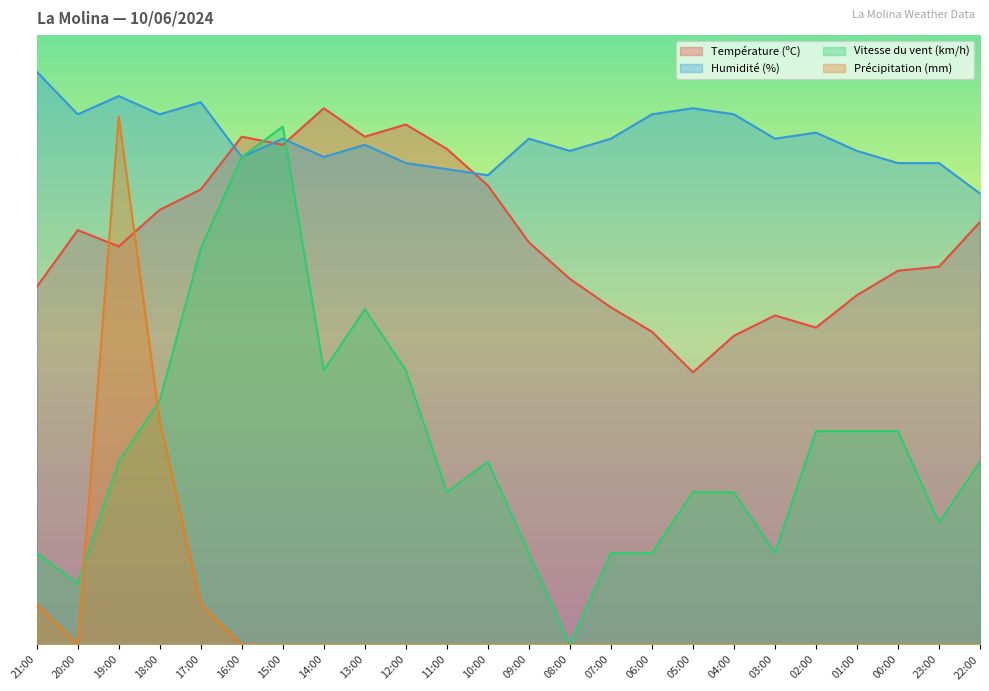

Reading left to right, what are all the values shown in this chart?

Température (ºC): 21:00=58.7	20:00=68.0	19:00=65.3	18:00=71.3	17:00=74.7	16:00=83.3	15:00=82.0	14:00=88.0	13:00=83.3	12:00=85.3	11:00=81.3	10:00=75.3	09:00=66.0	08:00=60.0	07:00=55.3	06:00=51.3	05:00=44.7	04:00=50.7	03:00=54.0	02:00=52.0	01:00=57.3	00:00=61.3	23:00=62.0	22:00=69.3
Humidité (%): 21:00=94.0	20:00=87.0	19:00=90.0	18:00=87.0	17:00=89.0	16:00=80.0	15:00=83.0	14:00=80.0	13:00=82.0	12:00=79.0	11:00=78.0	10:00=77.0	09:00=83.0	08:00=81.0	07:00=83.0	06:00=87.0	05:00=88.0	04:00=87.0	03:00=83.0	02:00=84.0	01:00=81.0	00:00=79.0	23:00=79.0	22:00=74.0
Vitesse du vent (km/h): 21:00=15.0	20:00=10.0	19:00=30.0	18:00=40.0	17:00=65.0	16:00=80.0	15:00=85.0	14:00=45.0	13:00=55.0	12:00=45.0	11:00=25.0	10:00=30.0	09:00=15.0	08:00=0.0	07:00=15.0	06:00=15.0	05:00=25.0	04:00=25.0	03:00=15.0	02:00=35.0	01:00=35.0	00:00=35.0	23:00=20.0	22:00=30.0
Précipitation (mm): 21:00=6.7	20:00=0.0	19:00=86.7	18:00=36.7	17:00=6.7	16:00=0.0	15:00=0.0	14:00=0.0	13:00=0.0	12:00=0.0	11:00=0.0	10:00=0.0	09:00=0.0	08:00=0.0	07:00=0.0	06:00=0.0	05:00=0.0	04:00=0.0	03:00=0.0	02:00=0.0	01:00=0.0	00:00=0.0	23:00=0.0	22:00=0.0